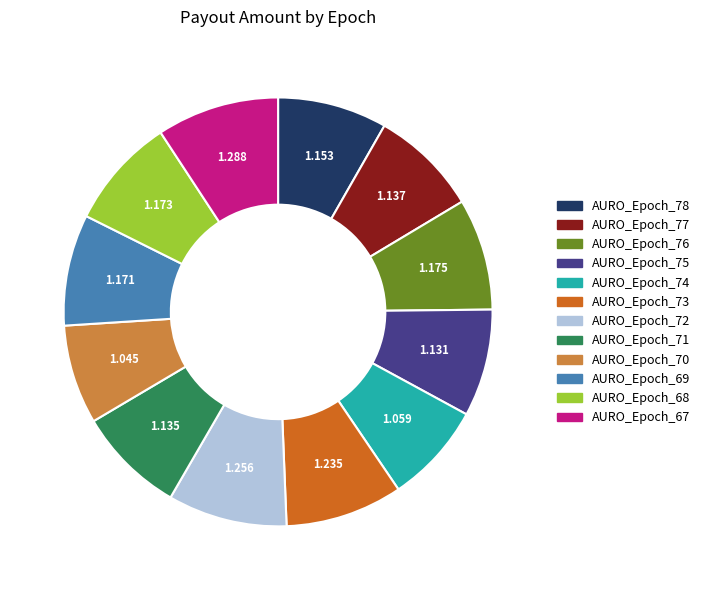

Is the sum of AURO_Epoch_74 and AURO_Epoch_72 greater than half?

No